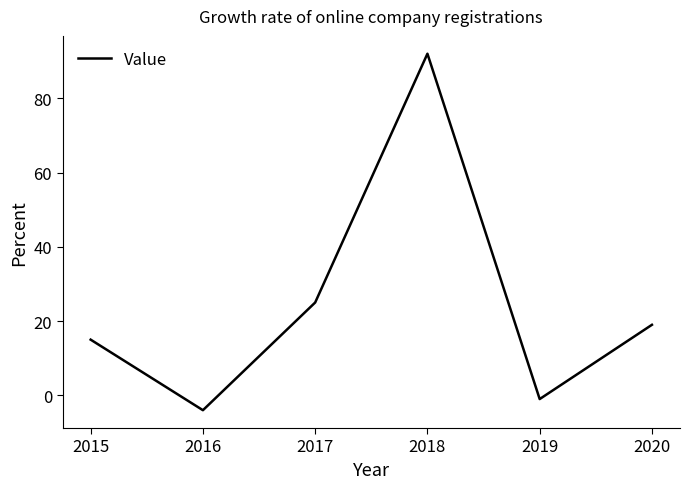

Read the value at 2017, to the nearest 5.

25